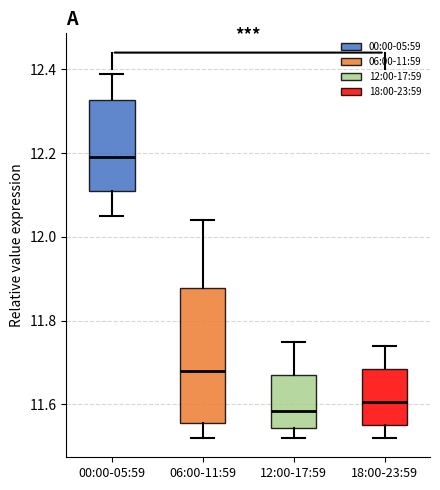

Which box is the tallest, from its lower edge to its upper edge?

06:00-11:59